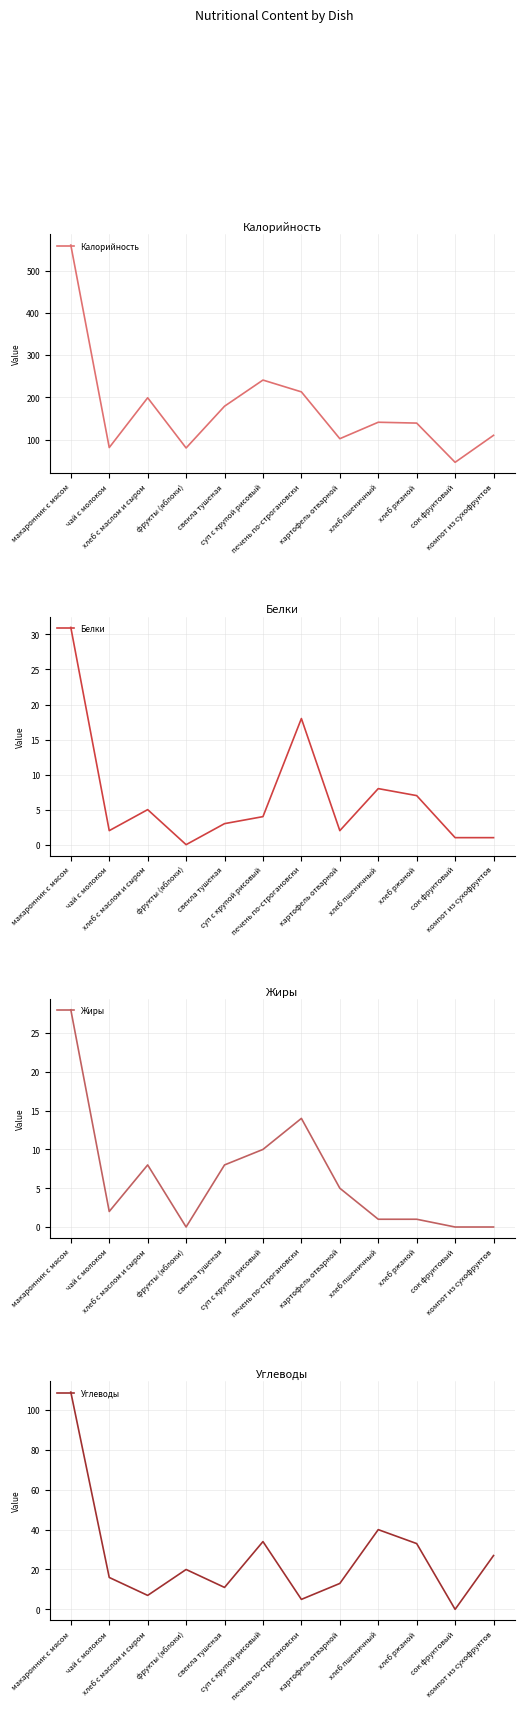

True or false: Калорийность has more than 2 points higher than both neighbors.

True